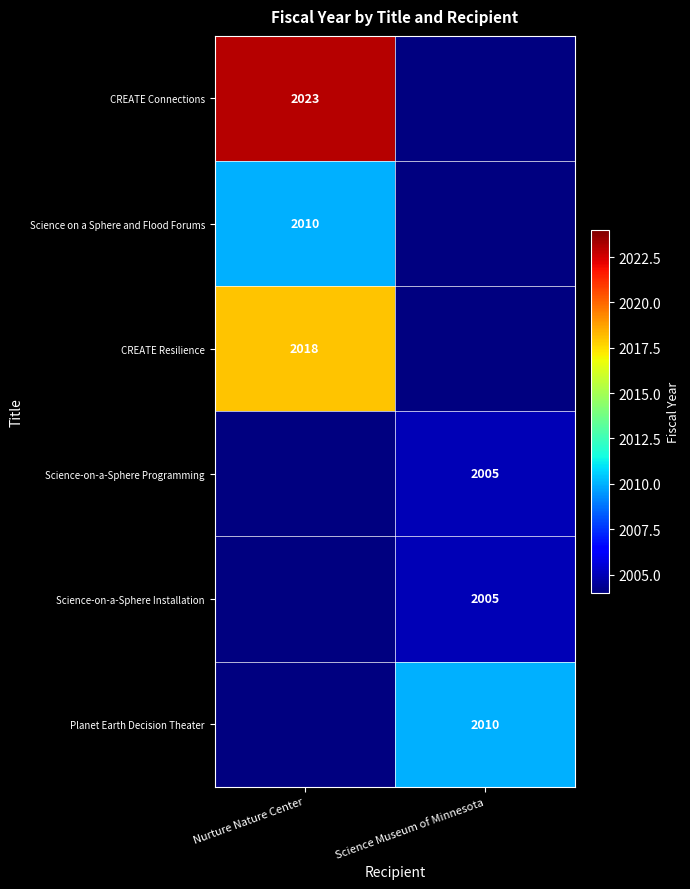

The Science-on-a-Sphere Installation series shows 3602 at Science Museum of Minnesota. True or false?

False